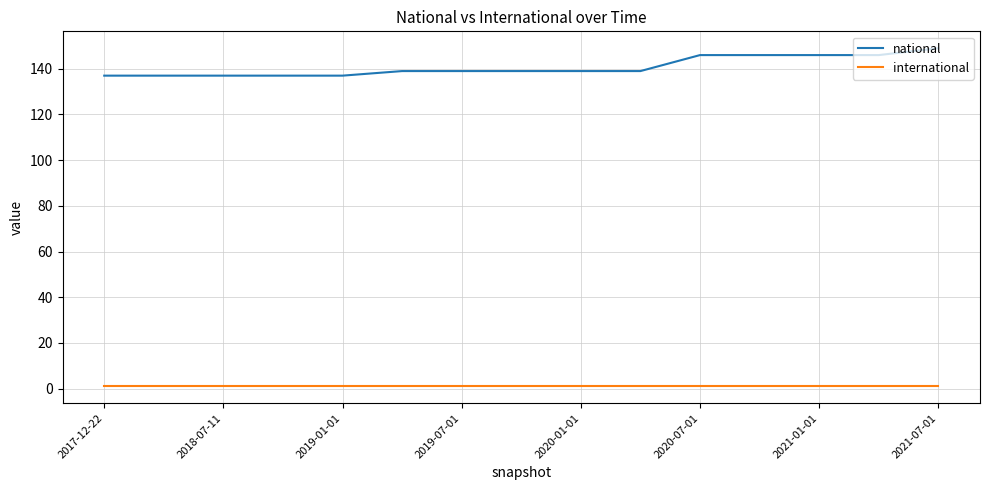

True or false: international and national intersect in this chart.

False